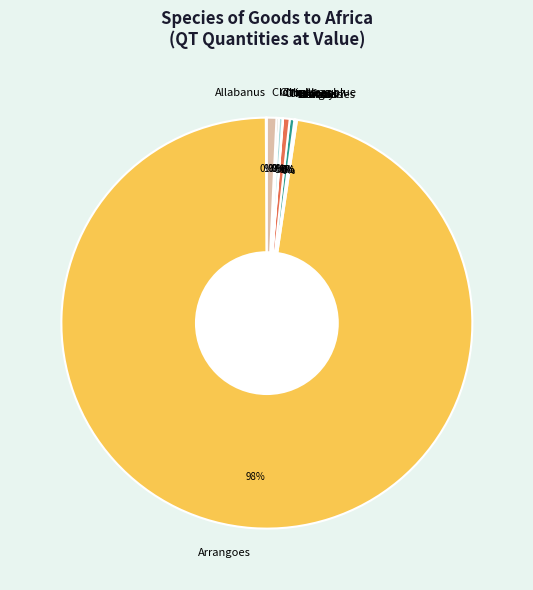

Which slice represents more than half of the pie?

Arrangoes